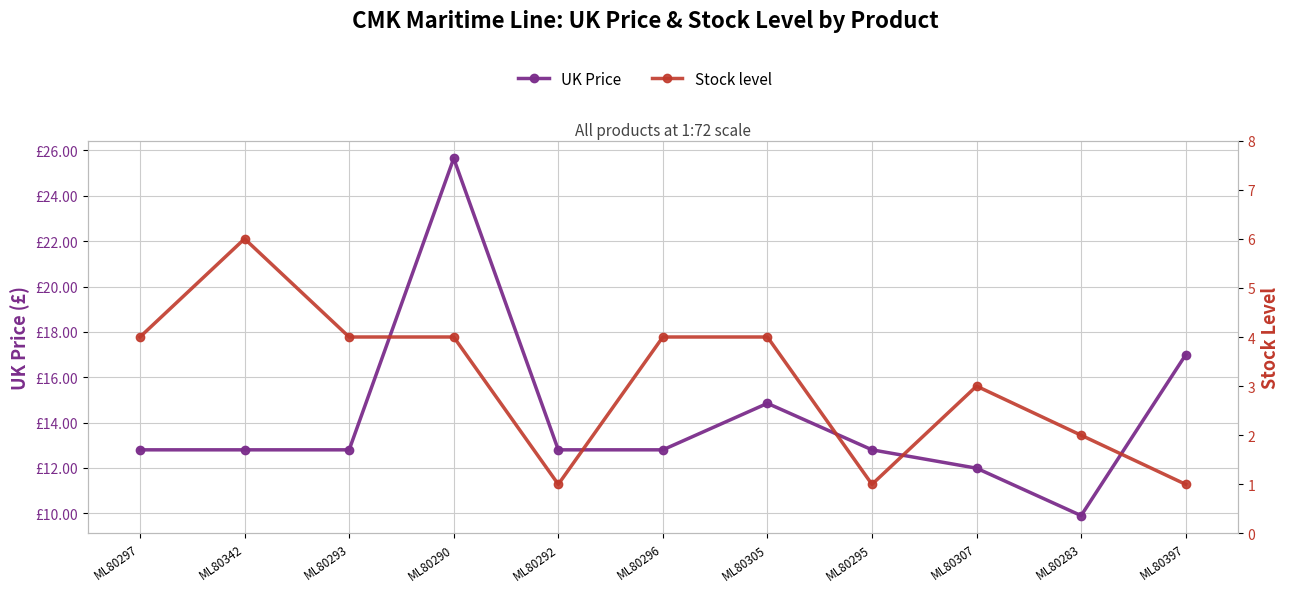

Reading left to right, list all the values displayed in this chart.

UK Price: ML80297=12.8	ML80342=12.8	ML80293=12.8	ML80290=25.6	ML80292=12.8	ML80296=12.8	ML80305=14.8	ML80295=12.8	ML80307=12.0	ML80283=9.9	ML80397=17.0
Stock level: ML80297=4.0	ML80342=6.0	ML80293=4.0	ML80290=4.0	ML80292=1.0	ML80296=4.0	ML80305=4.0	ML80295=1.0	ML80307=3.0	ML80283=2.0	ML80397=1.0